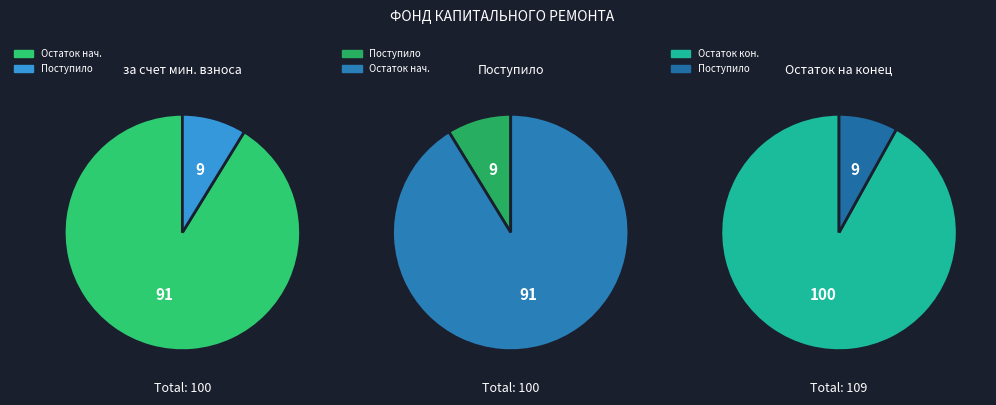

What portion of the pie excludes Использовано?

100.0%